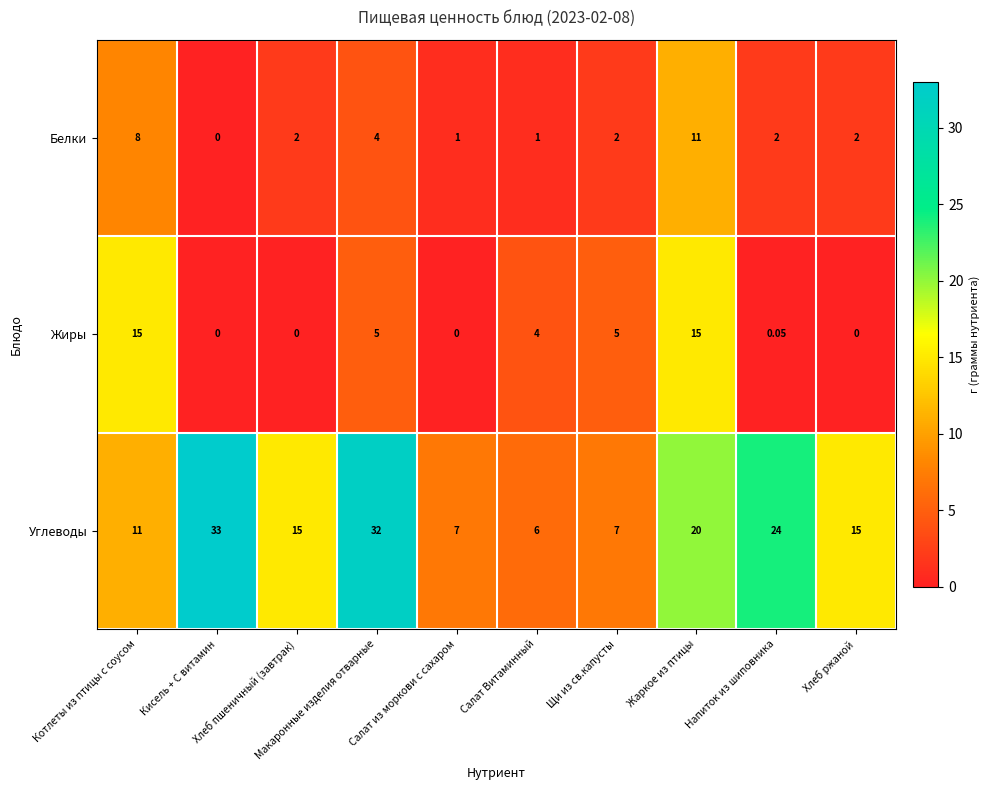

List the series in order of their peak value, lowest first.

Белки, Жиры, Углеводы